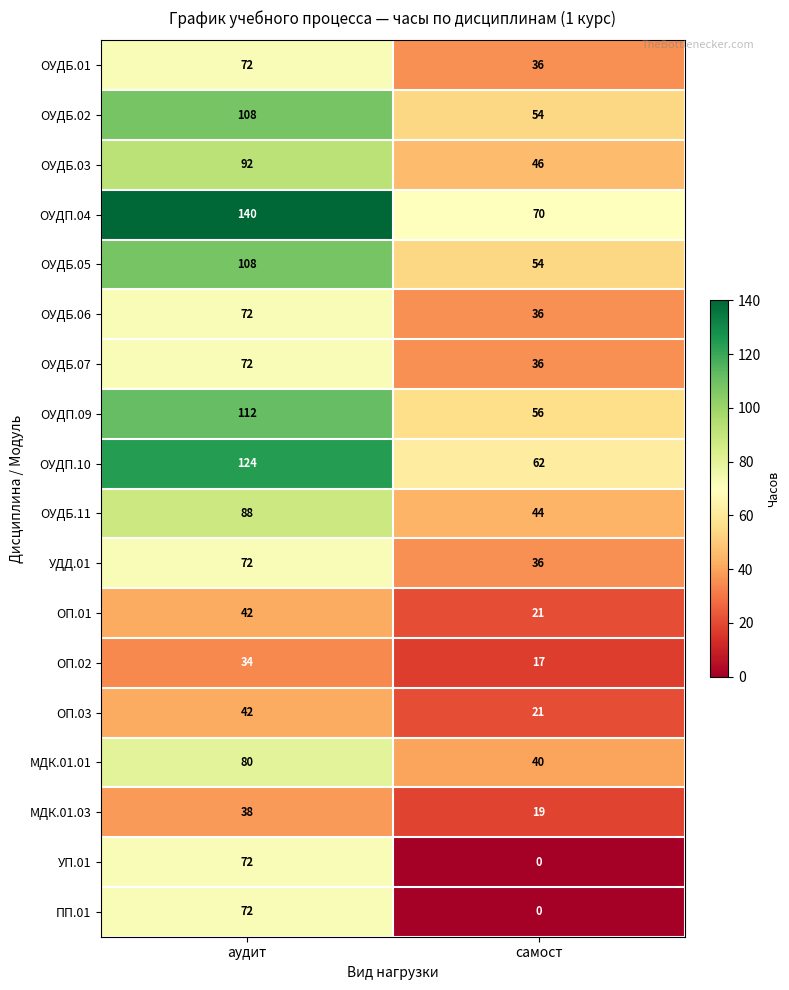

The value of ОУДБ.05 at самост is 54. True or false?

True